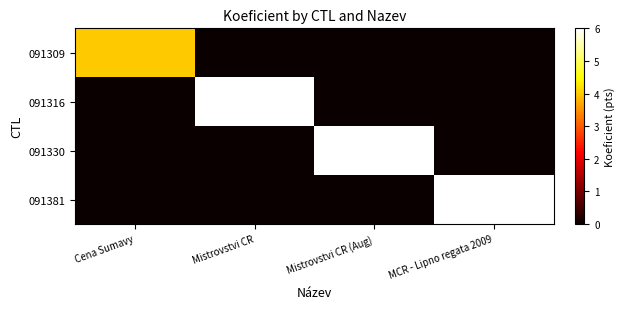

Rank the series by their maximum value, from highest to lowest.

091316, 091330, 091381, 091309